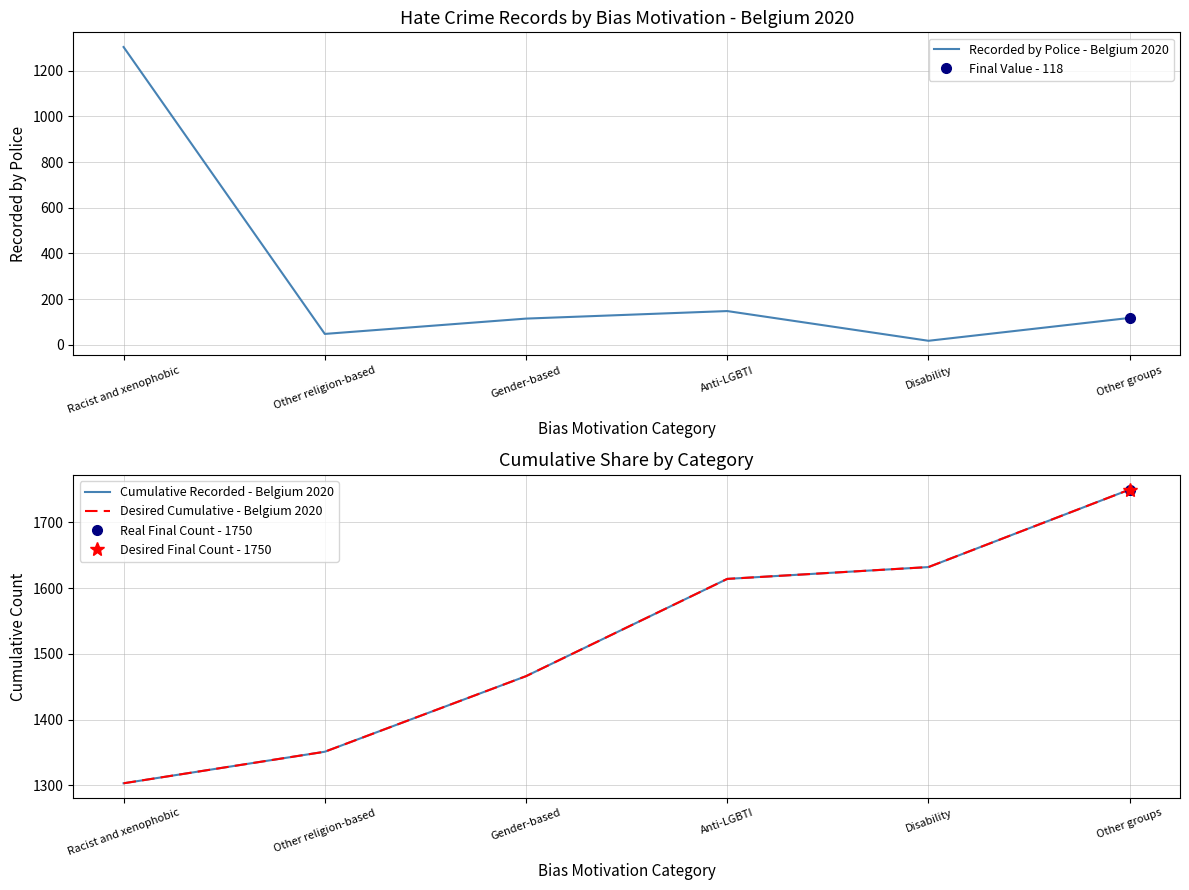

Is the value of Recorded by Police - Belgium 2020 at Racist and xenophobic greater than the value of Desired Cumulative - Belgium 2020 at Other religion-based?

No